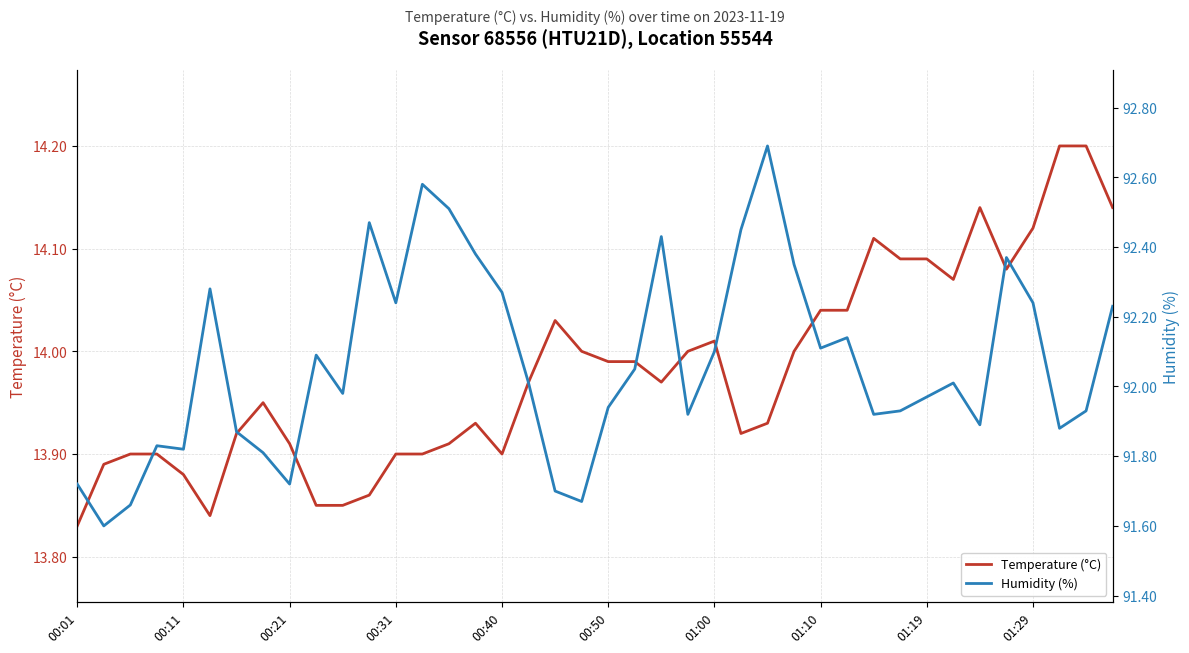

True or false: Temperature (°C) has a value of 24.7 at 01:19.

False